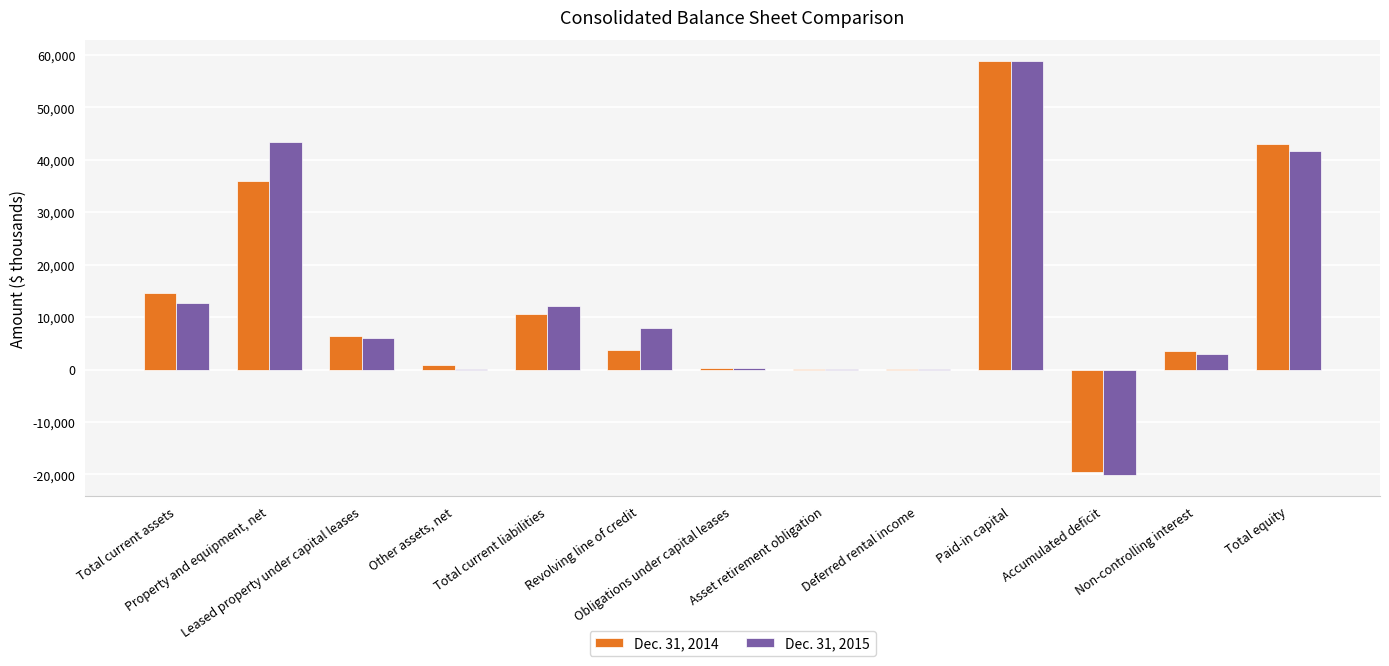

What is the greatest value displayed?

58924